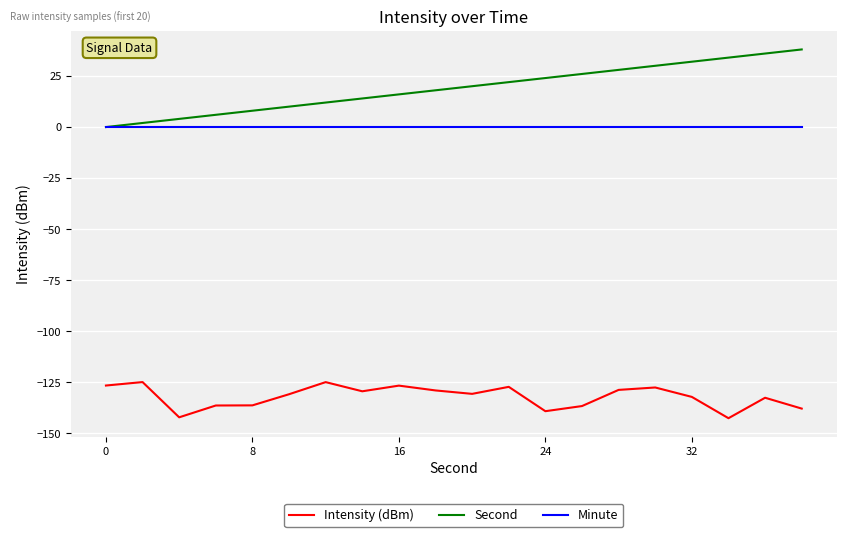

What is the minimum value for Intensity (dBm)?

-142.5